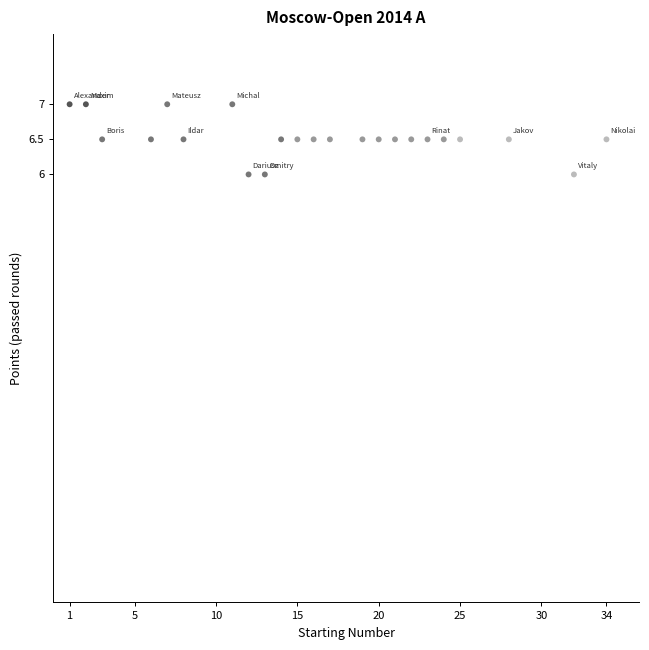

What is the range of Y values (max minus min)?

1.0